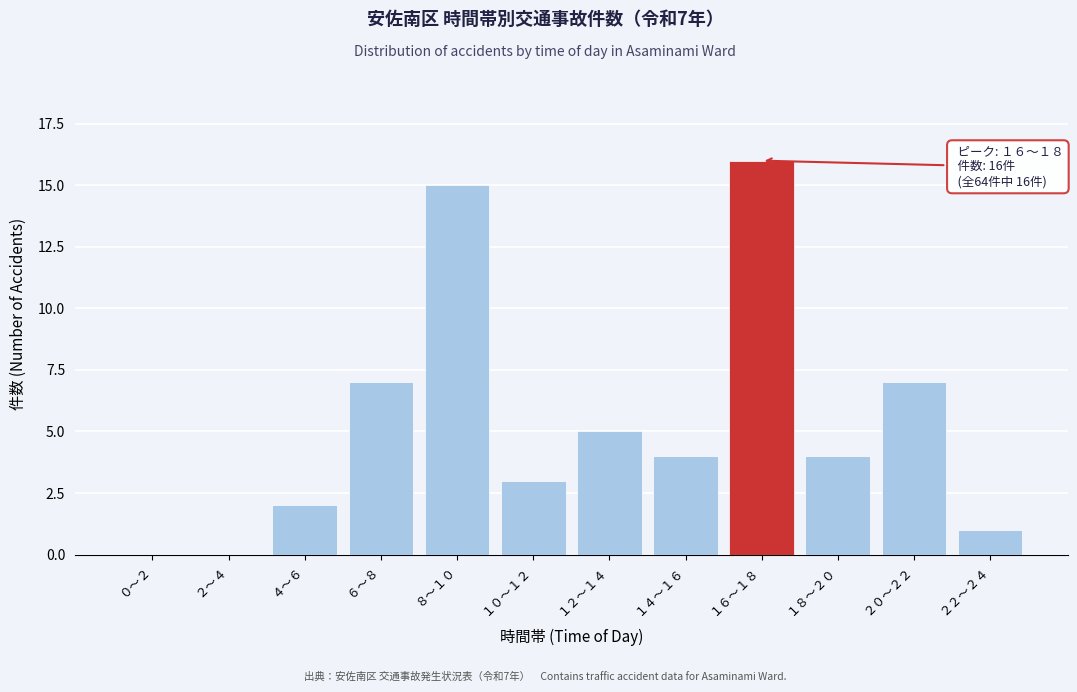

Reading right to left, extract all data points from this chart.

２２～２４=1	２０～２２=7	１８～２０=4	１６～１８=16	１４～１６=4	１２～１４=5	１０～１２=3	８～１０=15	６～８=7	４～６=2	２～４=0	０～２=0